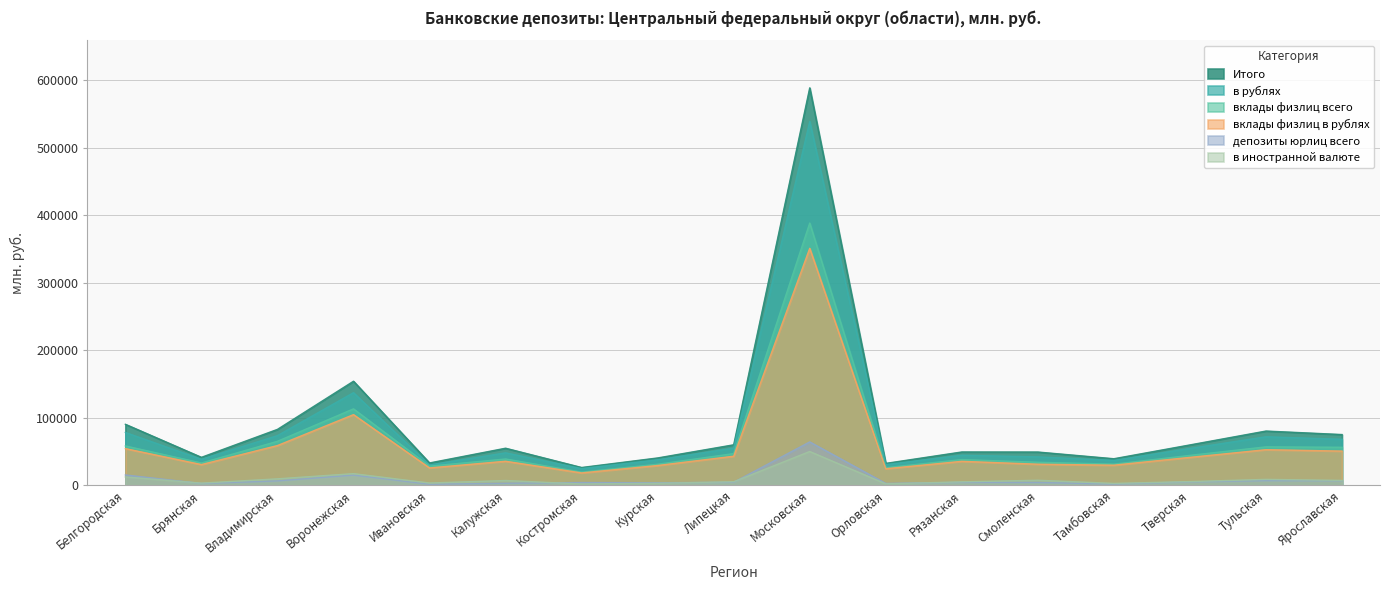

Rank the categories by в иностранной валюте value from highest to lowest.

Московская, Воронежская, Белгородская, Владимирская, Тульская, Смоленская, Ярославская, Калужская, Тверская, Липецкая, Рязанская, Ивановская, Брянская, Курская, Тамбовская, Орловская, Костромская